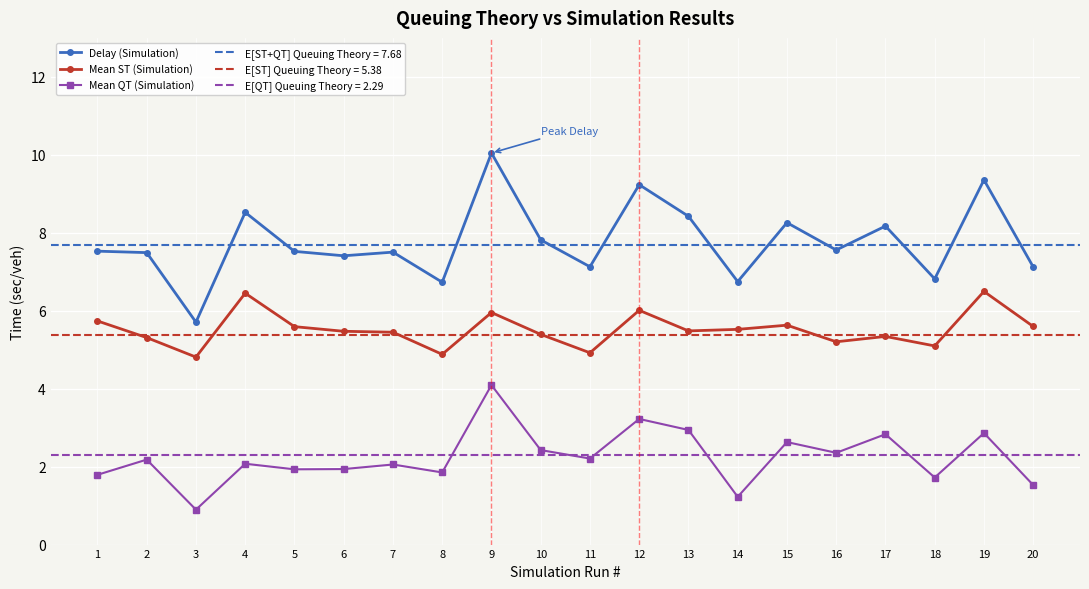

True or false: Delay (Simulation) and Mean QT (Simulation) intersect in this chart.

False